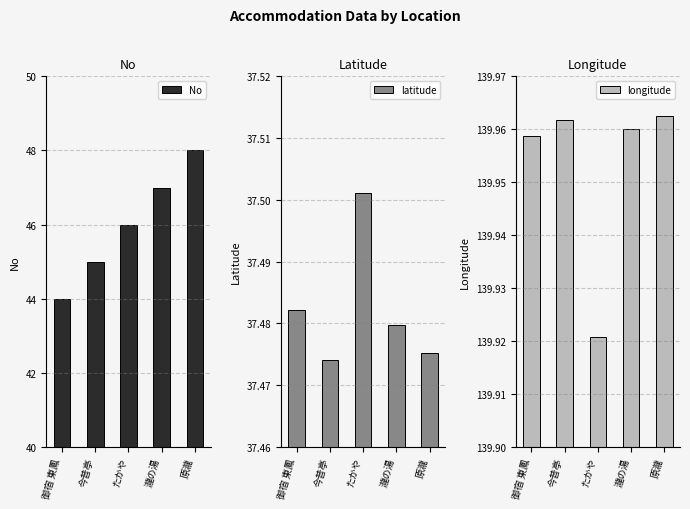

How many No values are between 45 and 47?

3